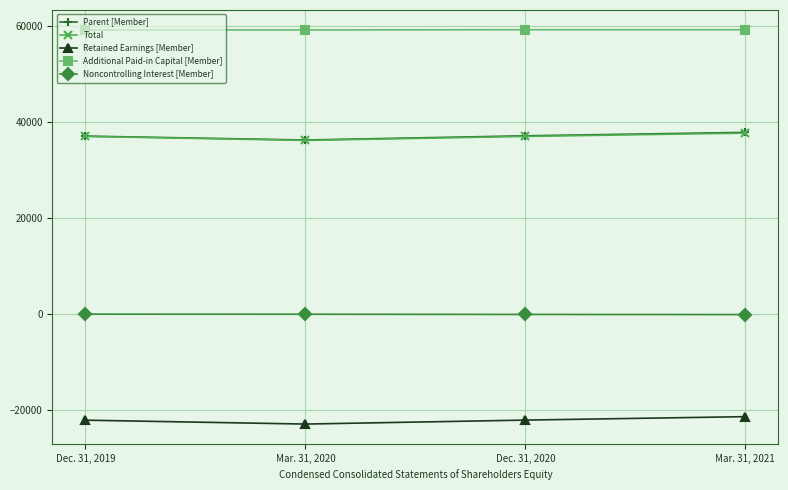

What position from the left is Mar. 31, 2021?

4